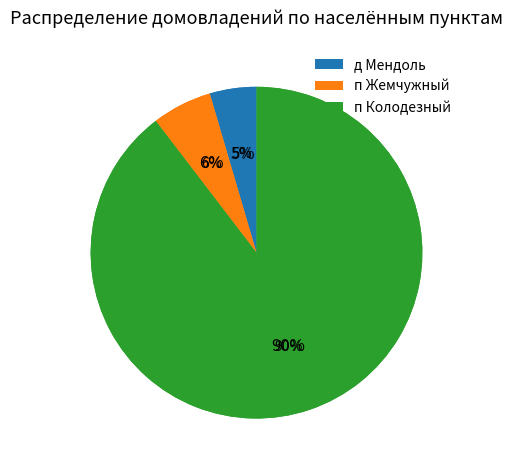

True or false: д Мендоль accounts for 1% of the total.

False